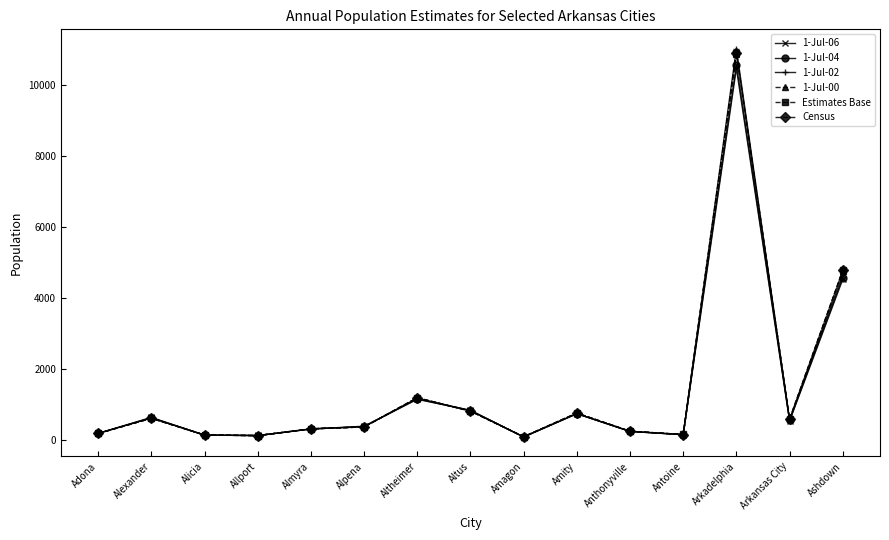

What is the label of the 5th point from the left?

Almyra